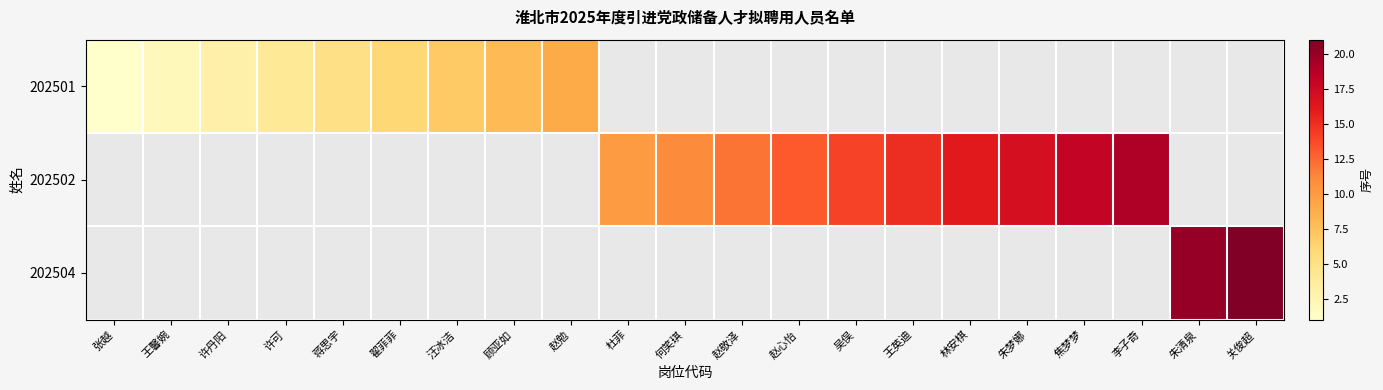

Rank the series by their maximum value, from lowest to highest.

202501, 202502, 202504